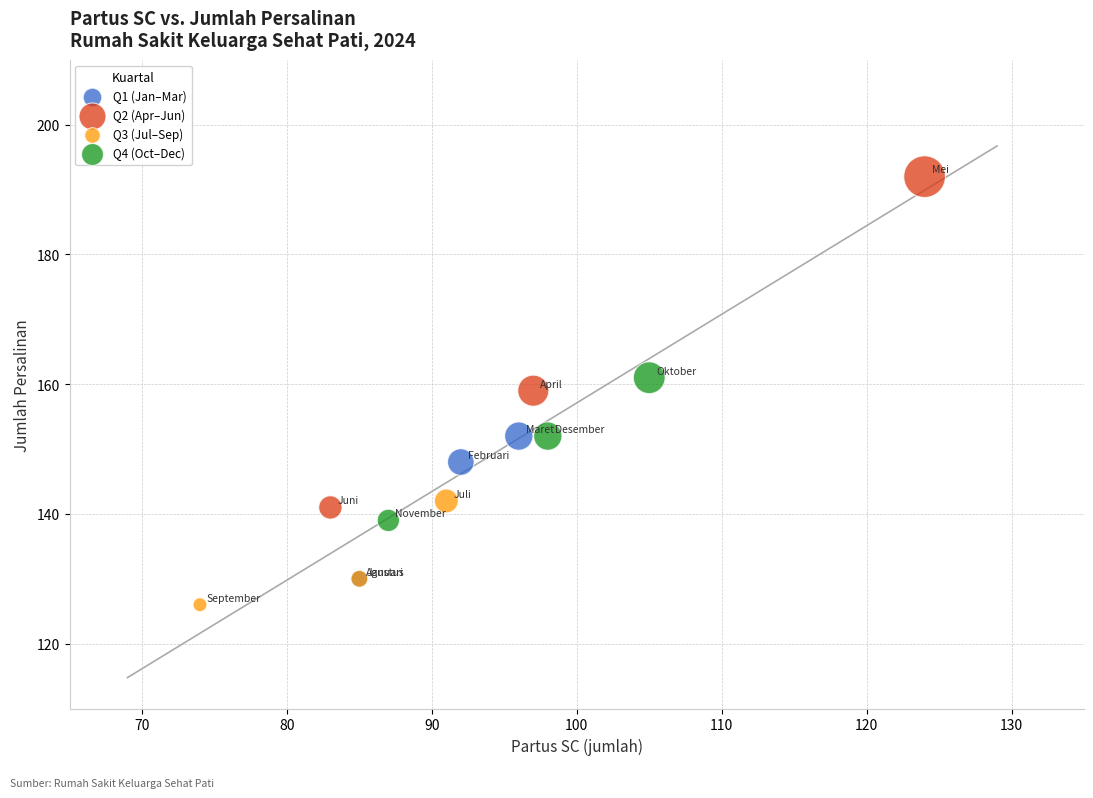

Which series contains the highest Y value?

Q2 (Apr–Jun)